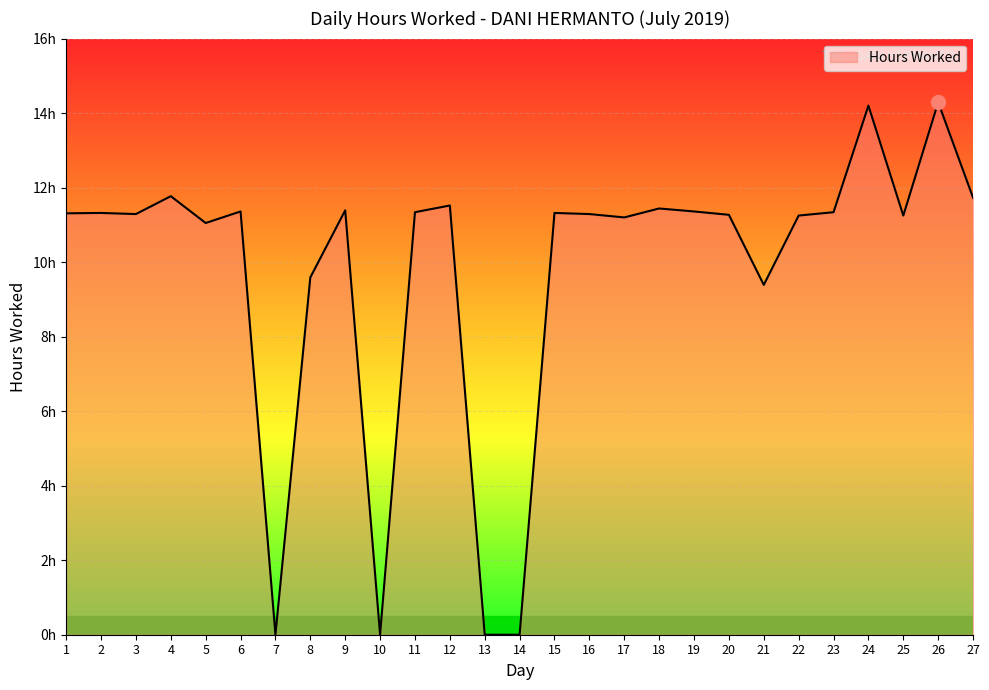

Reading left to right, extract all data points from this chart.

1=11.3	2=11.3	3=11.3	4=11.8	5=11.1	6=11.4	7=0.0	8=9.6	9=11.4	10=0.0	11=11.3	12=11.5	13=0.0	14=0.0	15=11.3	16=11.3	17=11.2	18=11.4	19=11.4	20=11.3	21=9.4	22=11.2	23=11.3	24=14.2	25=11.2	26=14.3	27=11.7